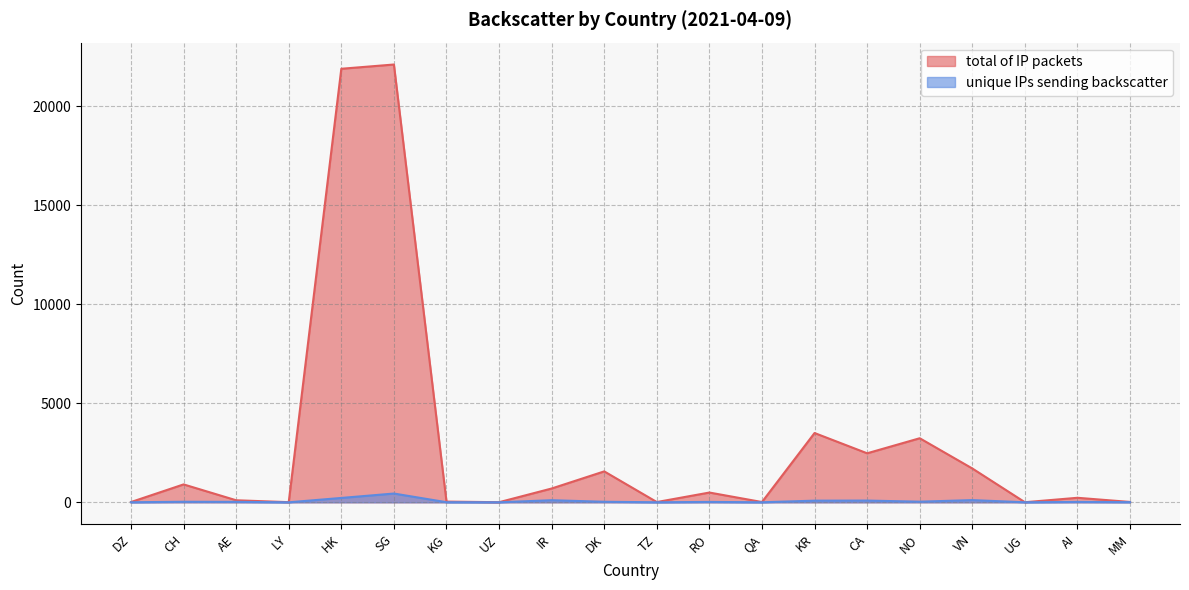

What is the difference between the maximum and minimum values in the unique IPs sending backscatter series?

443